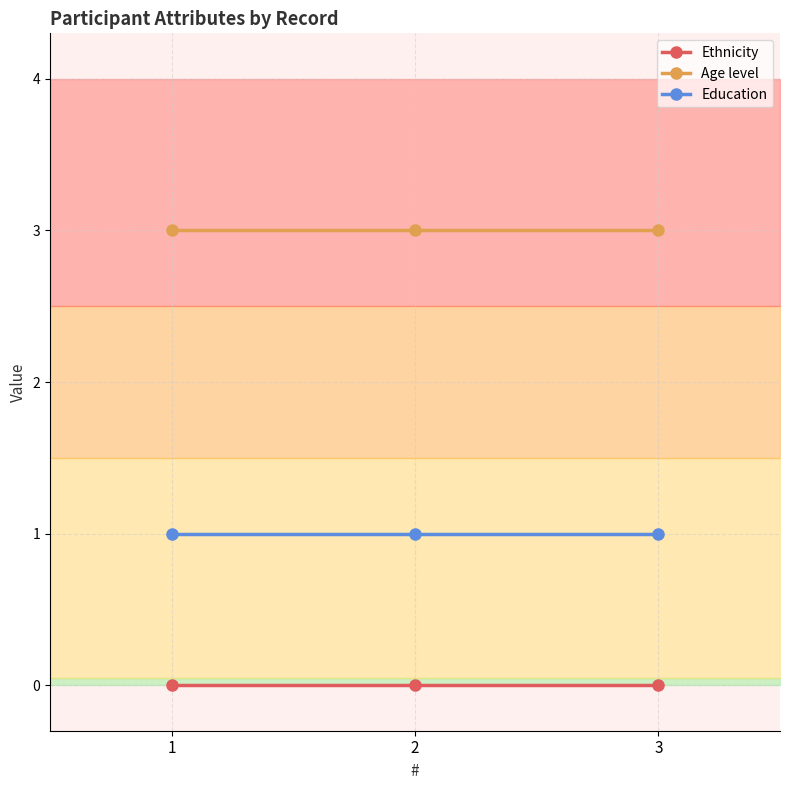

How many categories are shown in the chart?

3